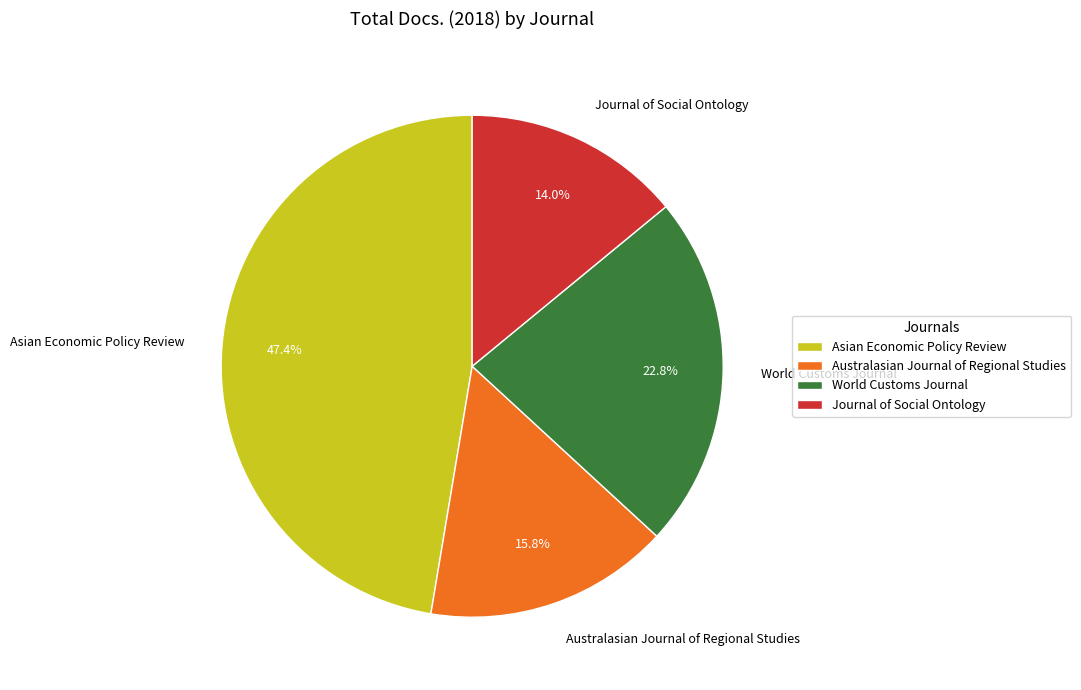

How much of the chart is everything except Journal of Social Ontology?

86.0%